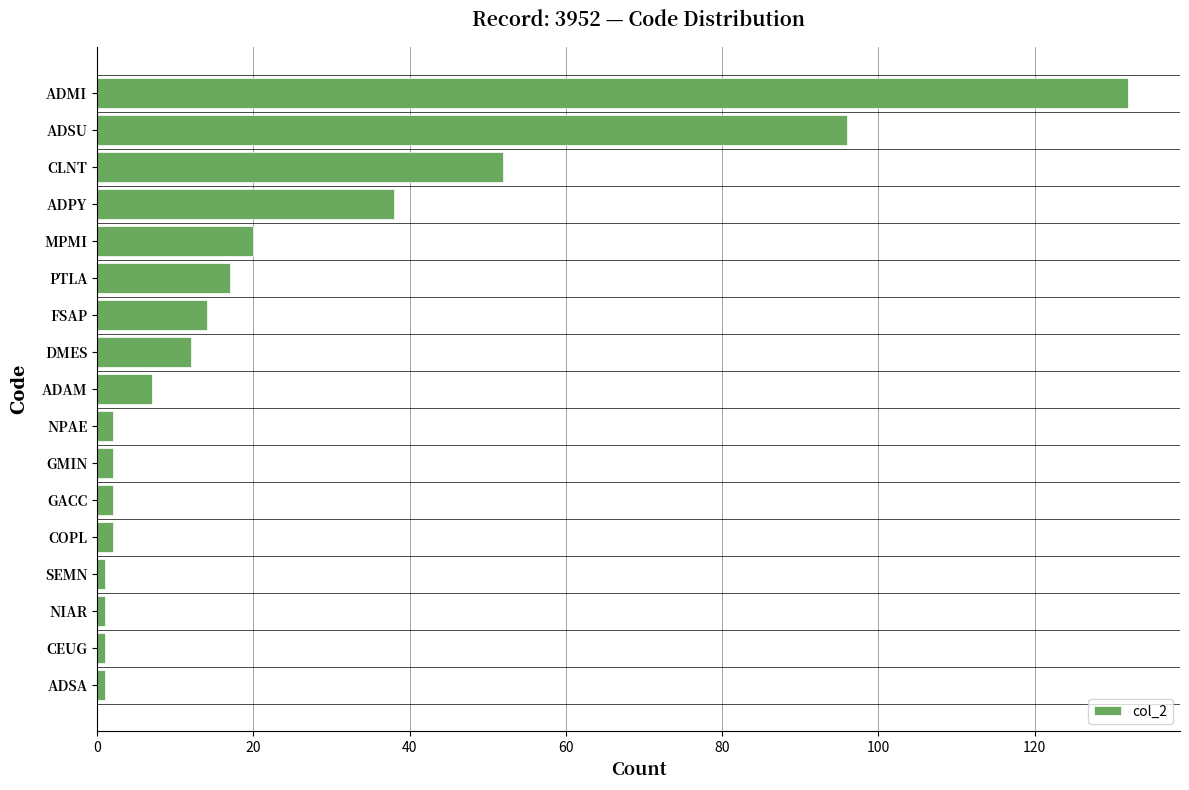

What value does the data have at CLNT?

52